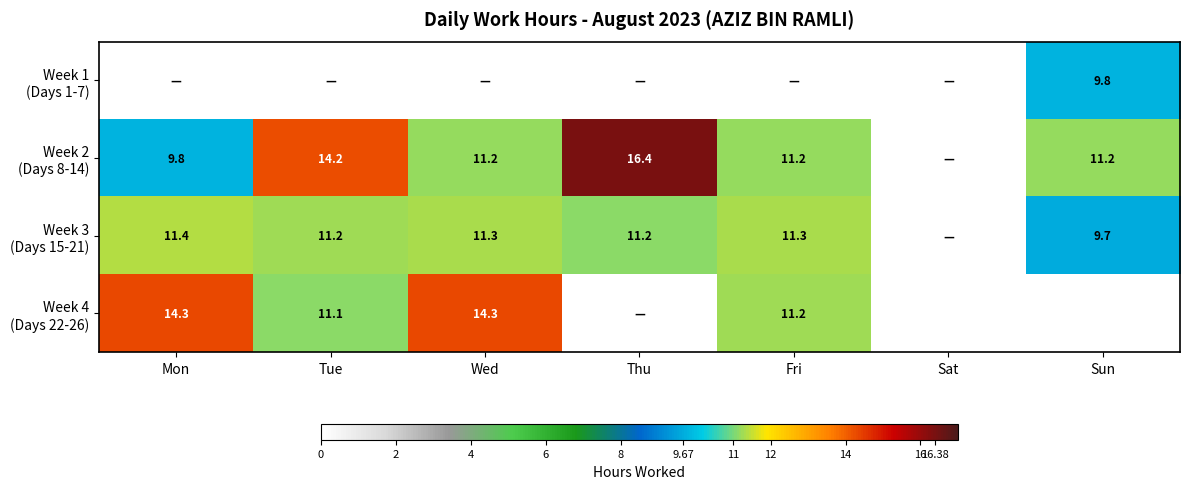

At how many categories does at least one series exceed 1?

6